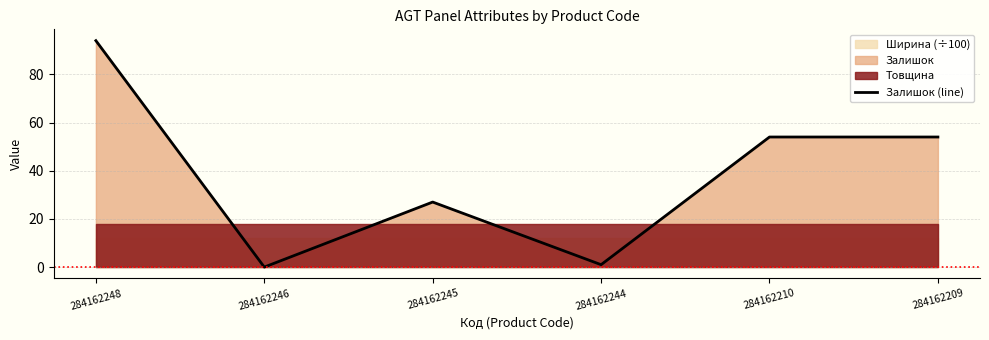

What is the difference between the maximum and minimum values?

94